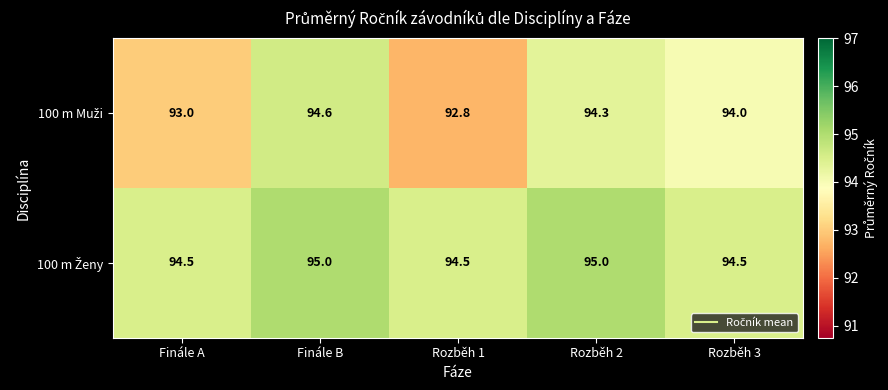

What is the total value across all series at Rozběh 3?

188.5